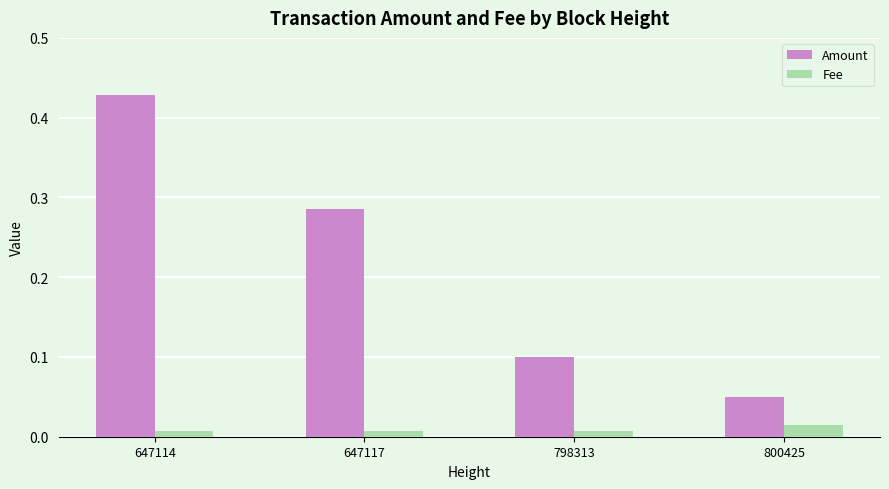

At which label is Amount closest to 0?

800425